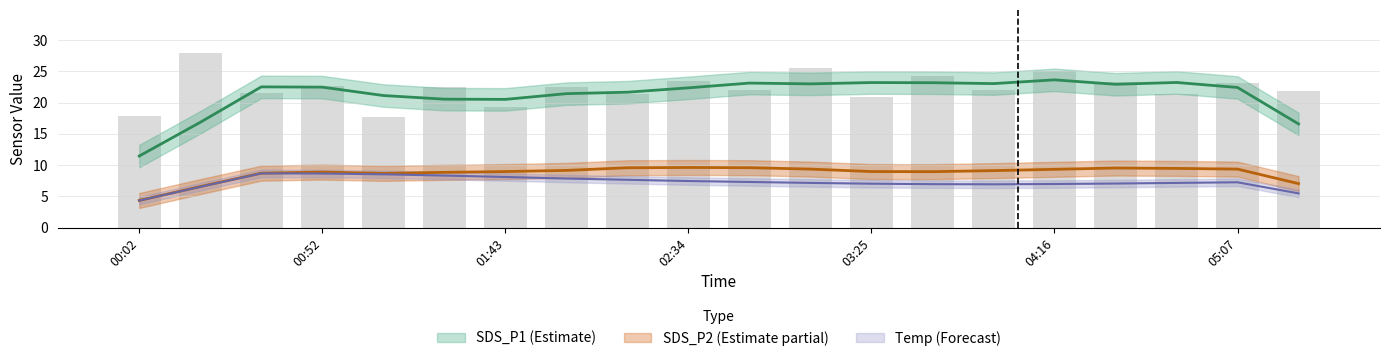

At which label is SDS_P2 closest to 9?

03:08